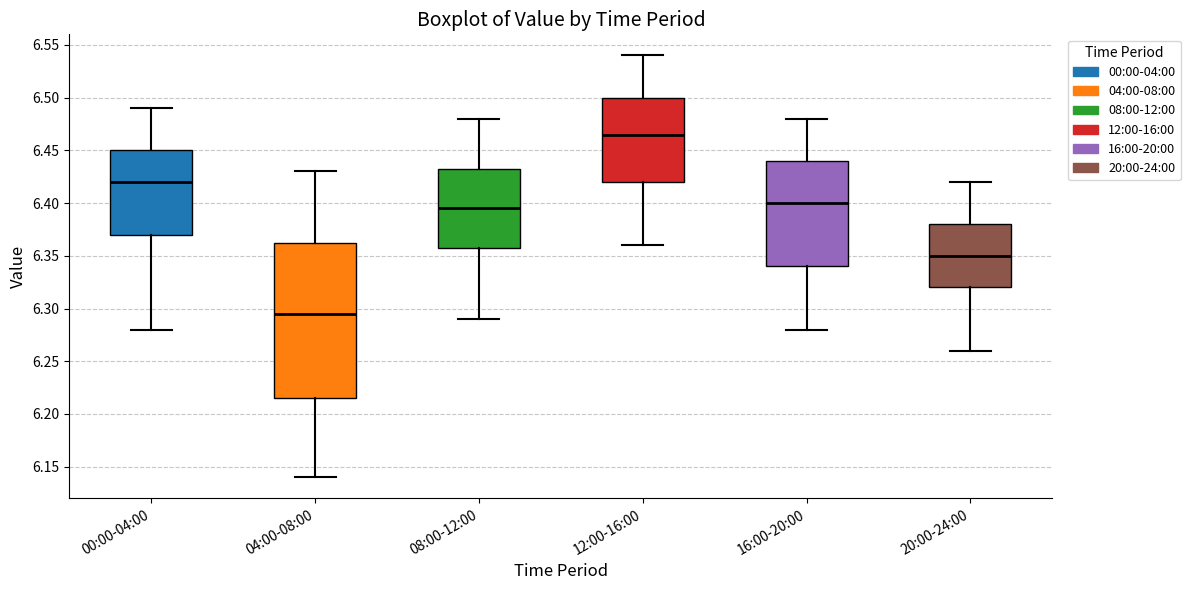

Comparing the boxes themselves (not the whiskers), which one is the tallest?

04:00-08:00